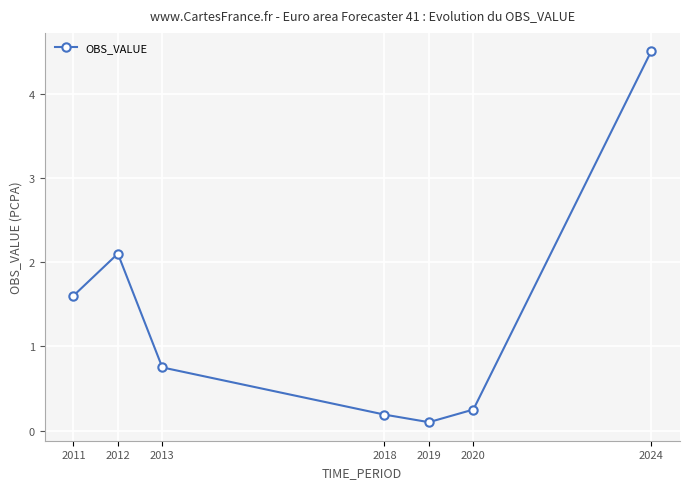

What is the sum of all values?

9.5